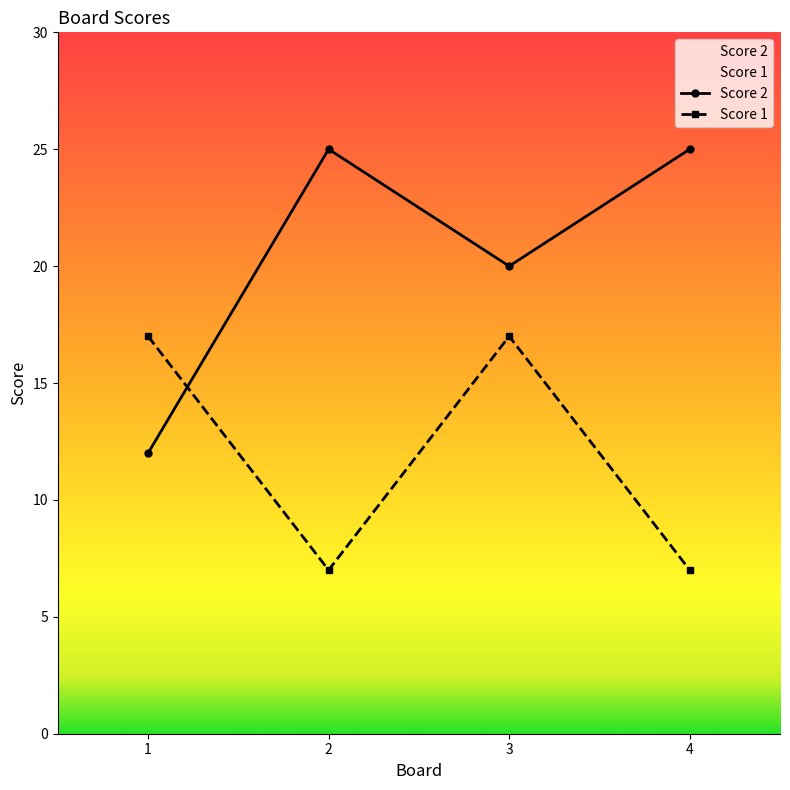

After their last crossing, which series has the higher values: Score 1 or Score 2?

Score 2